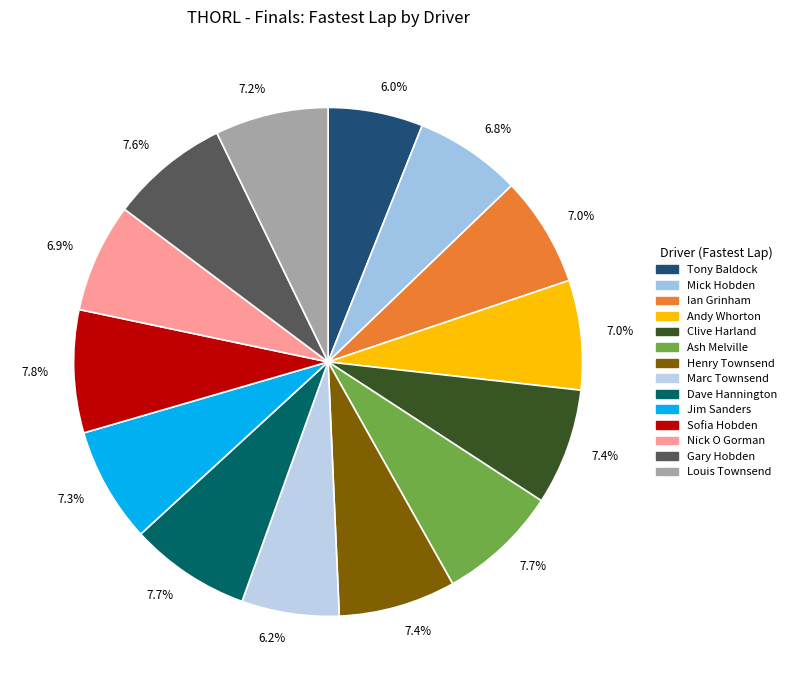

Combined, what portion of the pie is Henry Townsend and Ash Melville?

15.1%